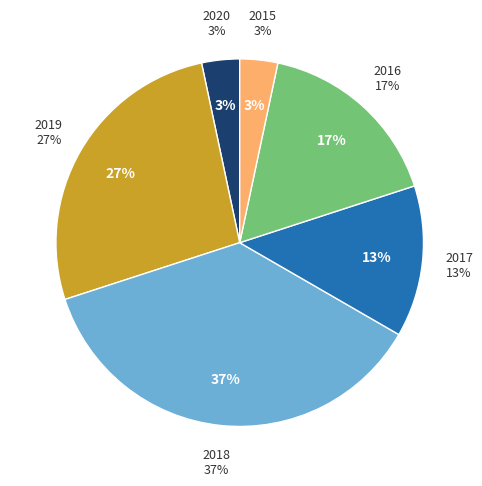

What is the smallest slice in the pie chart?

2020